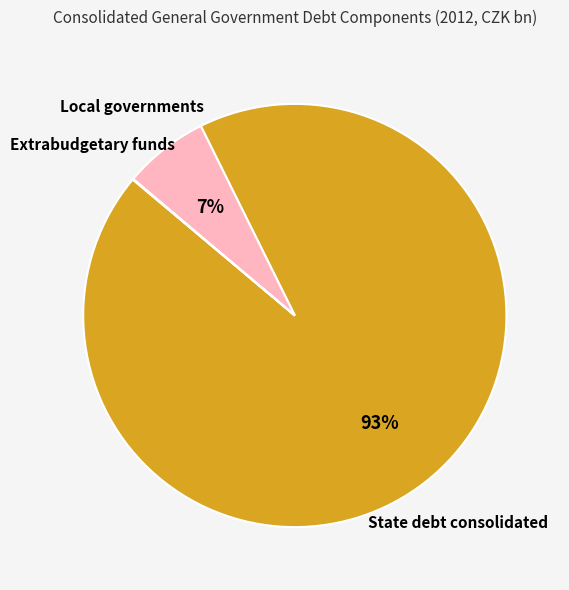

Is State debt consolidated the majority of the pie?

Yes